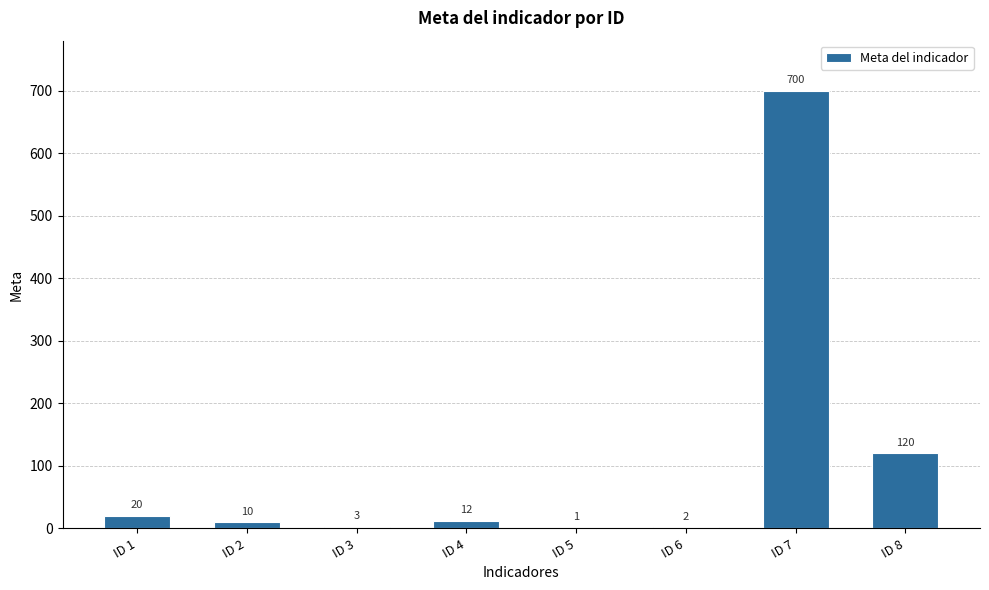

Which category has the highest value across all series?

ID 7